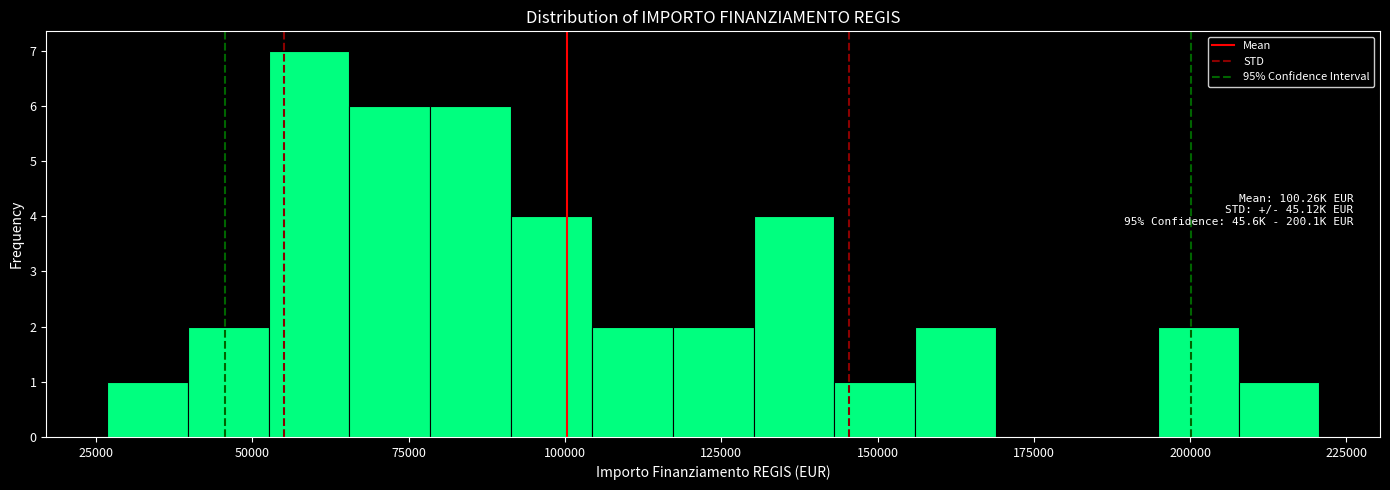

Read against the x-axis, roughly where is the centre of the tallest bar?

60000